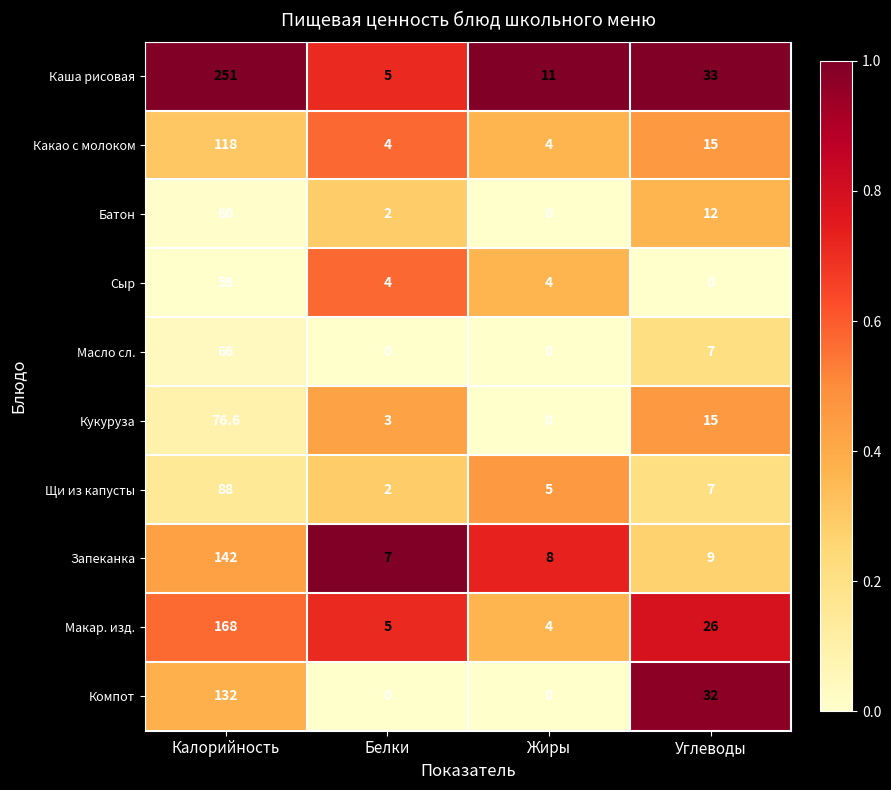

Rank the series by their maximum value, from lowest to highest.

Сыр, Батон, Масло сл., Кукуруза, Щи из капусты, Какао с молоком, Компот, Запеканка, Макар. изд., Каша рисовая